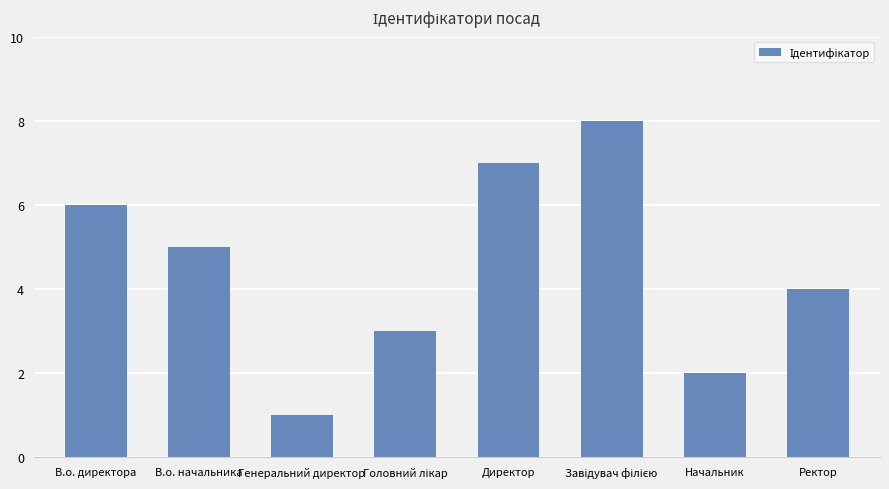

What is the maximum value shown in the chart?

8